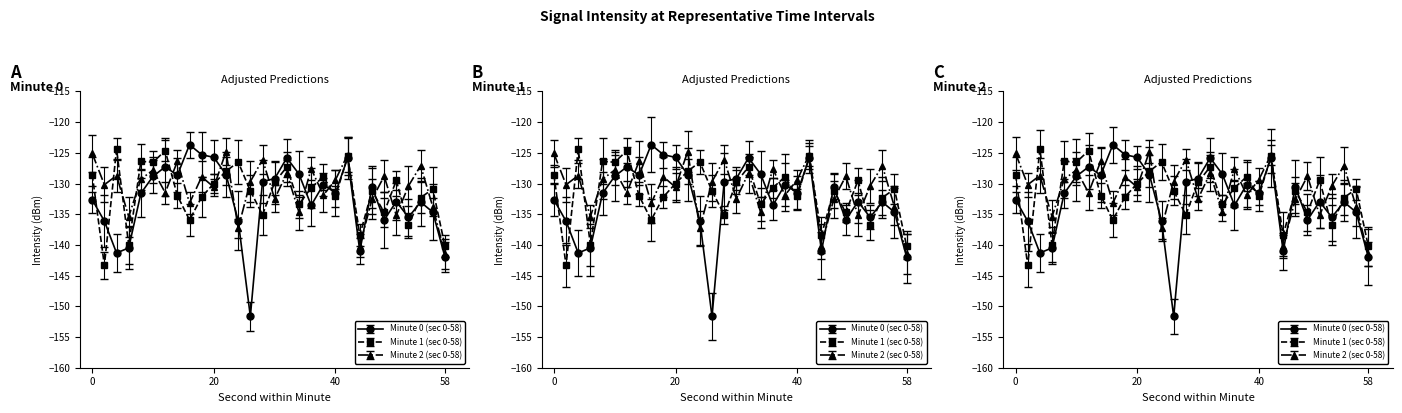

List the series in order of their peak value, lowest first.

Minute 2 (sec 0-58), Minute 1 (sec 0-58), Minute 0 (sec 0-58)